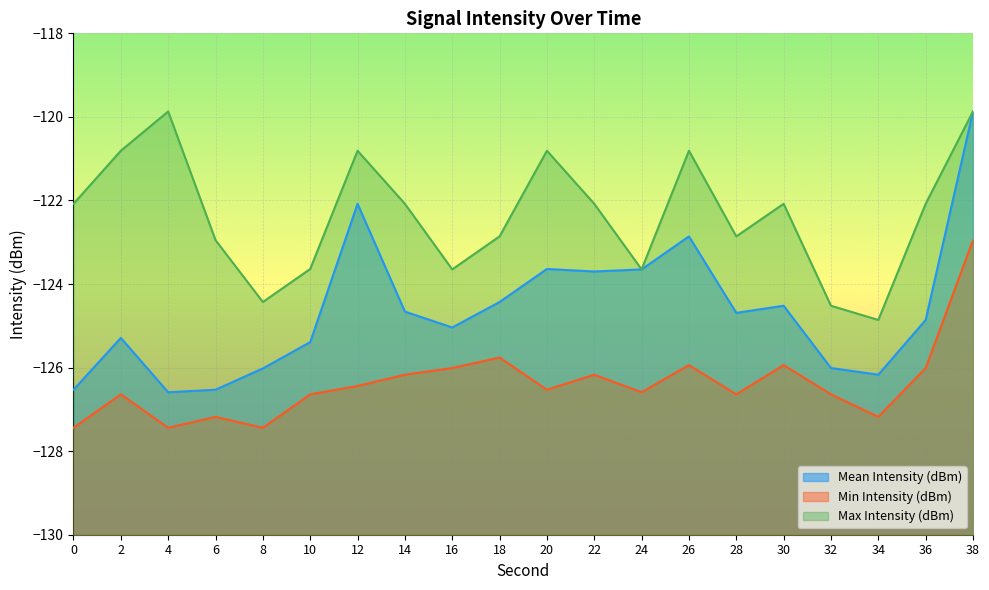

The value of Min Intensity (dBm) at 24 is -126.6. True or false?

True